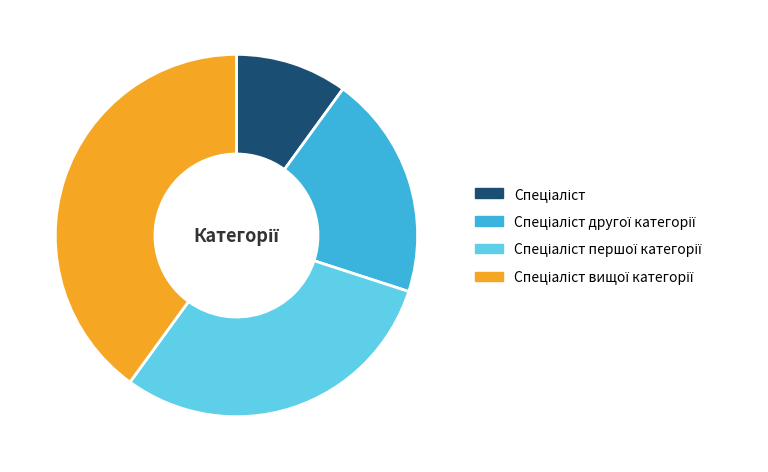

Is there any slice that represents more than half of the pie?

No